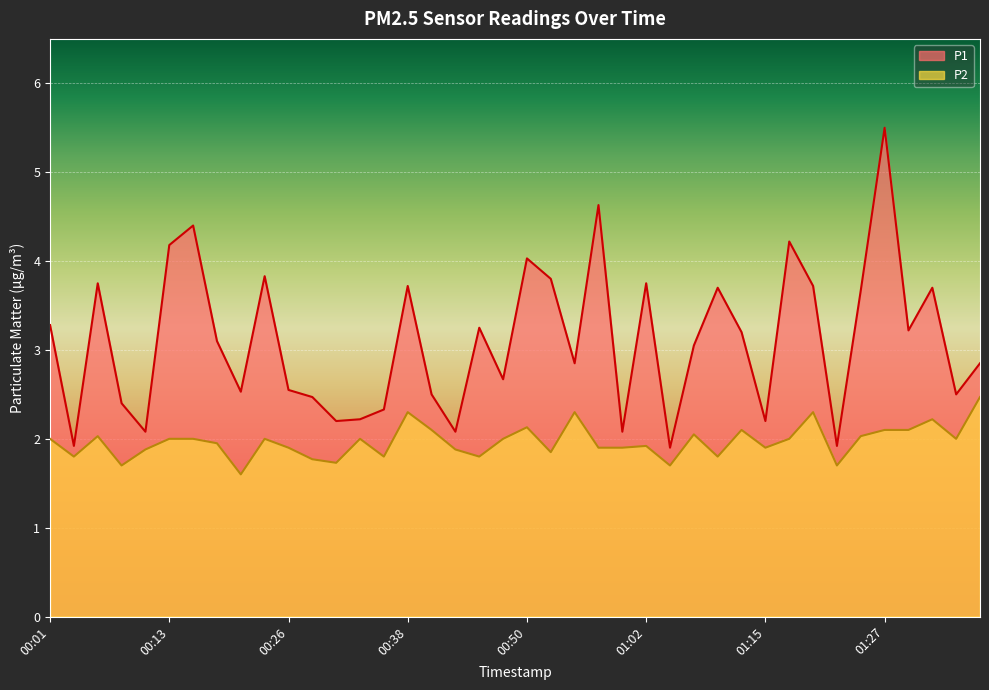

Which series has the largest range (max minus min)?

P1